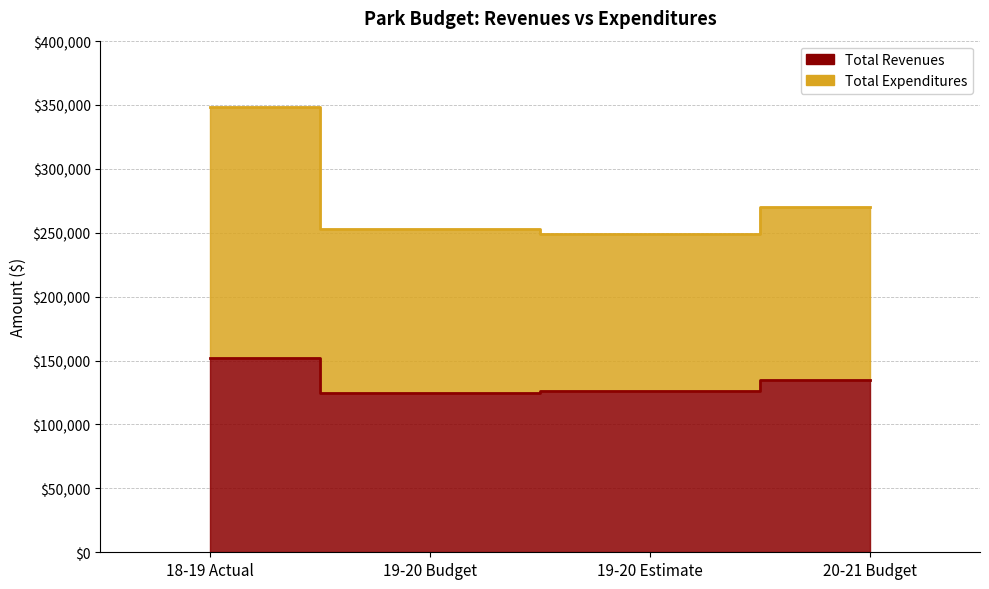

Reading left to right, extract all data points from this chart.

Total Revenues: 18-19 Actual=152407	19-20 Budget=124850	19-20 Estimate=126226	20-21 Budget=135035
Total Expenditures: 18-19 Actual=348108	19-20 Budget=252832	19-20 Estimate=249307	20-21 Budget=269788